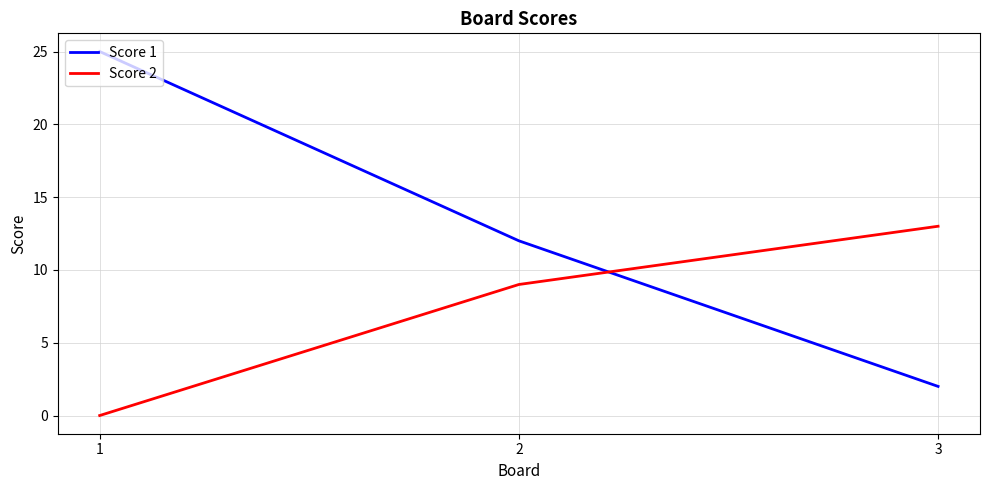

At which category is the sum across all series the highest?

1